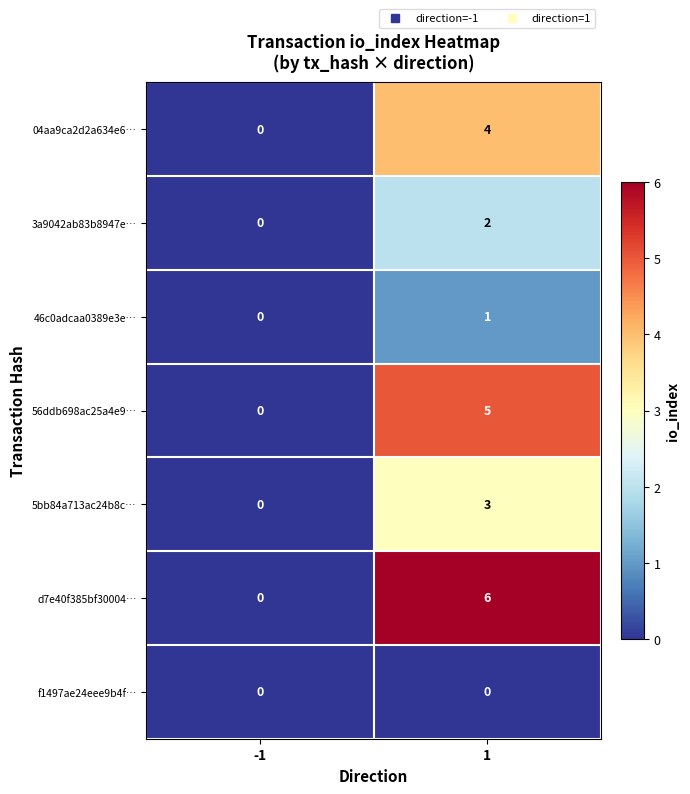

At which category is the sum across all series the highest?

1